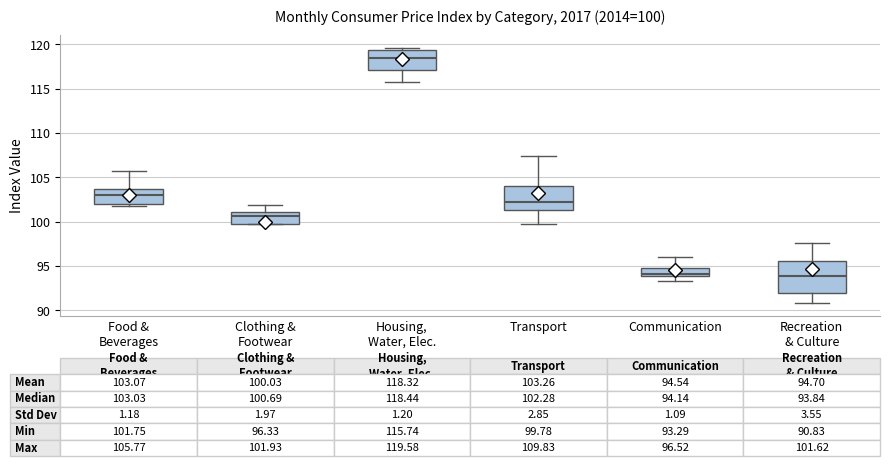

Comparing the boxes themselves (not the whiskers), which one is the tallest?

Recreation & Culture